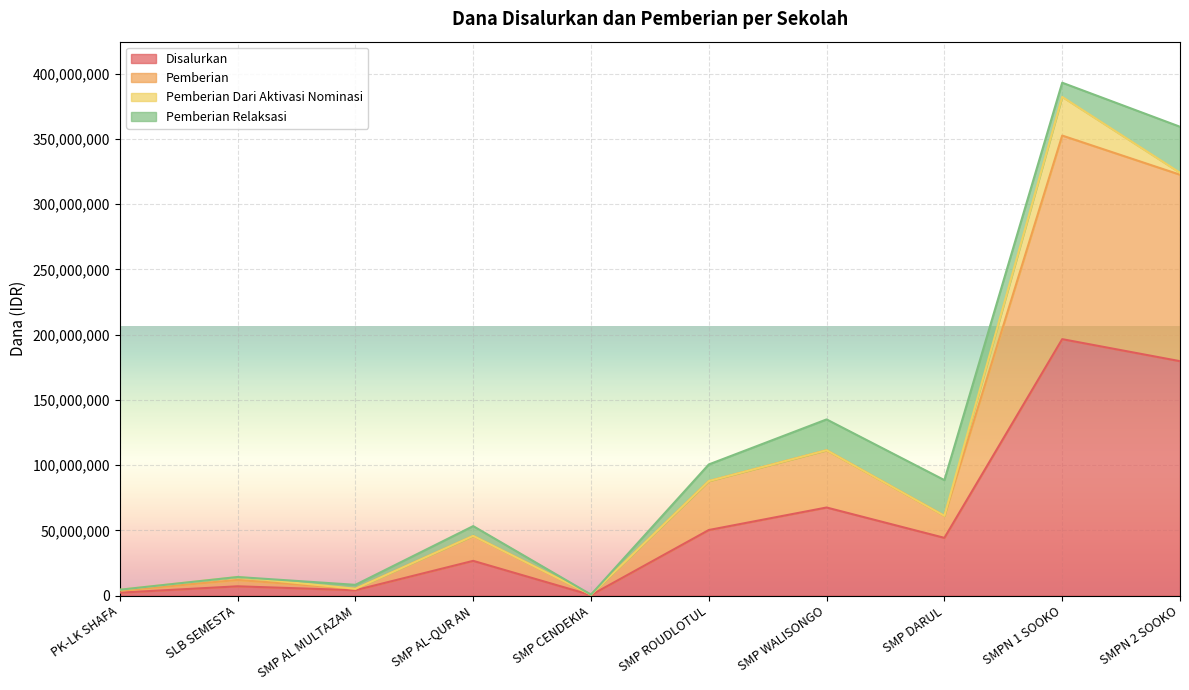

At which label does Disalurkan reach its peak?

SMPN 1 SOOKO